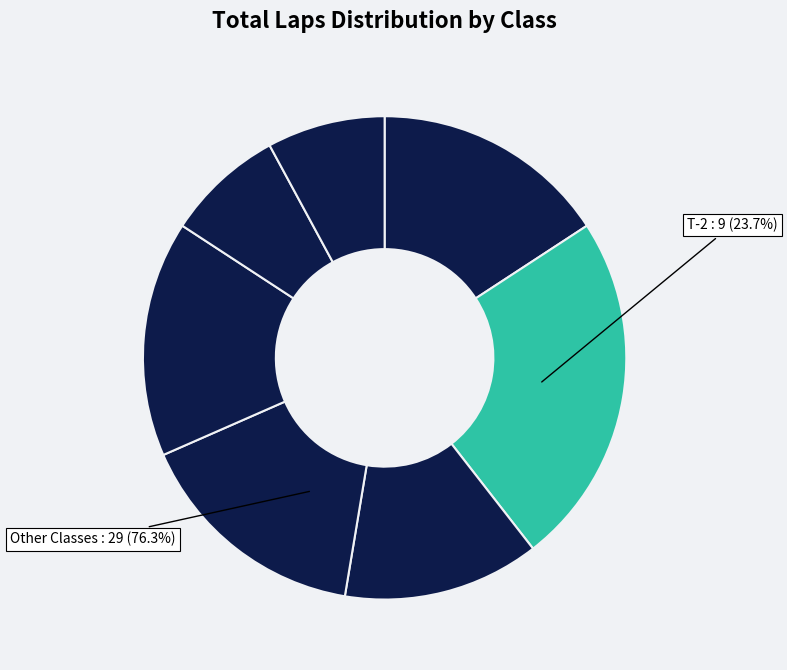

Is there a majority slice in this chart?

No